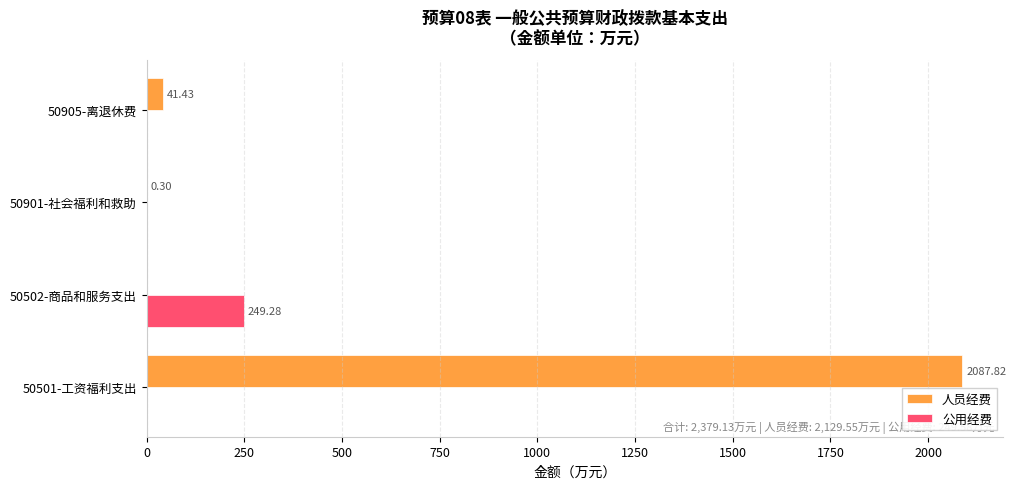

How many distinct data groups are displayed?

2